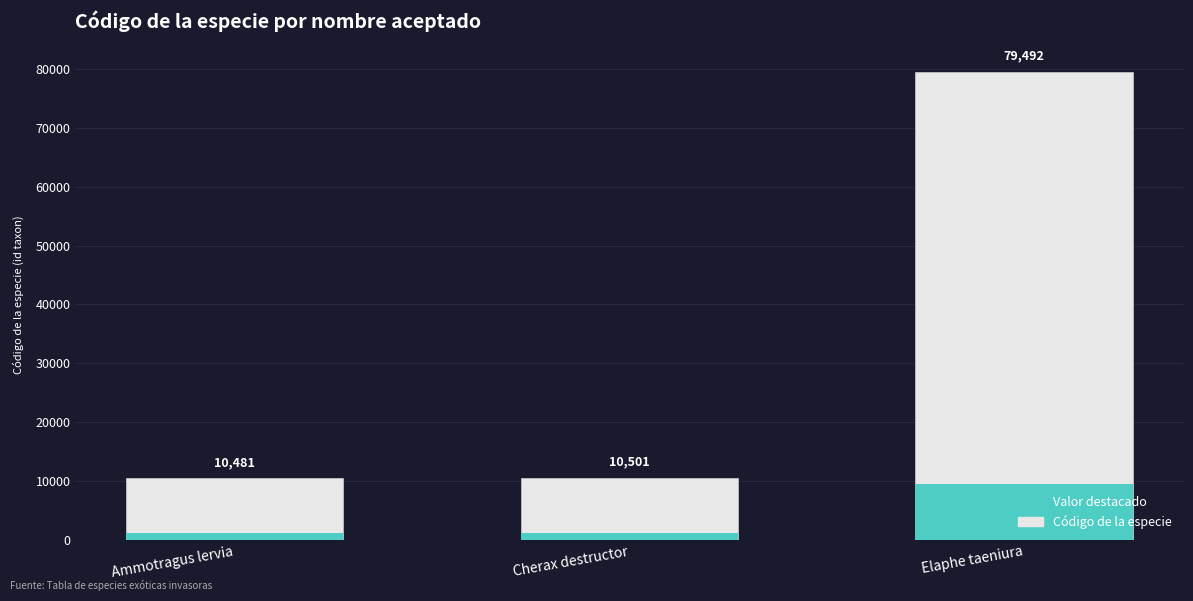

What position from the right is Elaphe taeniura?

1